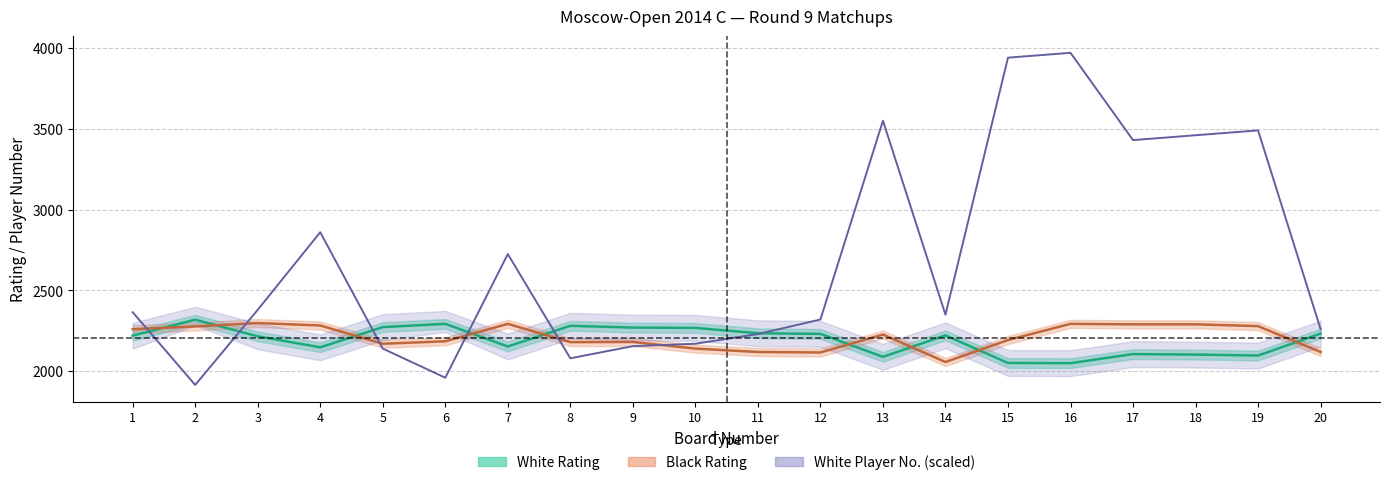

Rank the series at 10 from lowest to highest value.

Black Rating, White Num, White Rating